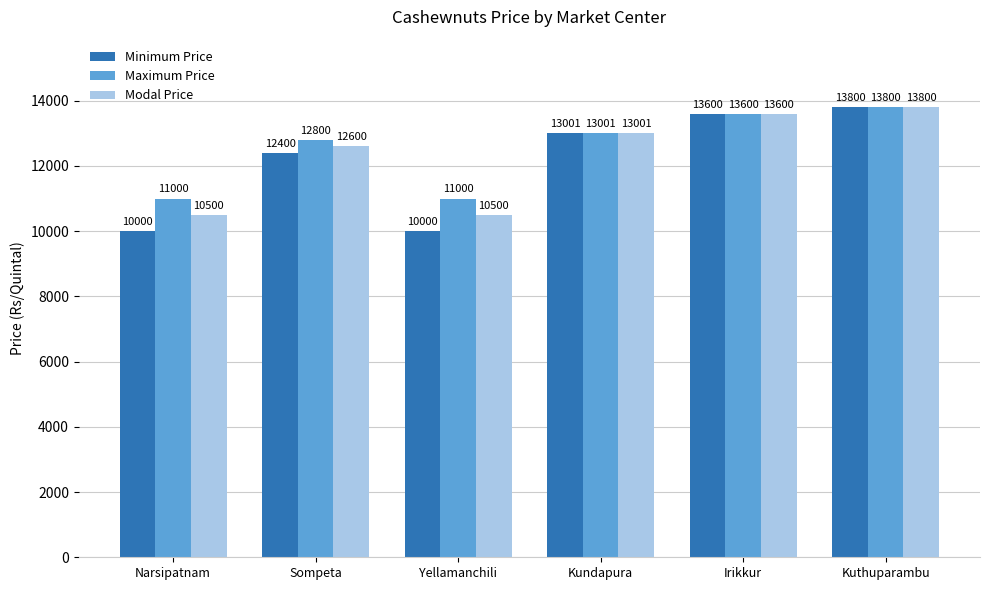

Reading left to right, list all the values displayed in this chart.

Minimum Price: 10000	12400	10000	13001	13600	13800
Maximum Price: 11000	12800	11000	13001	13600	13800
Modal Price: 10500	12600	10500	13001	13600	13800